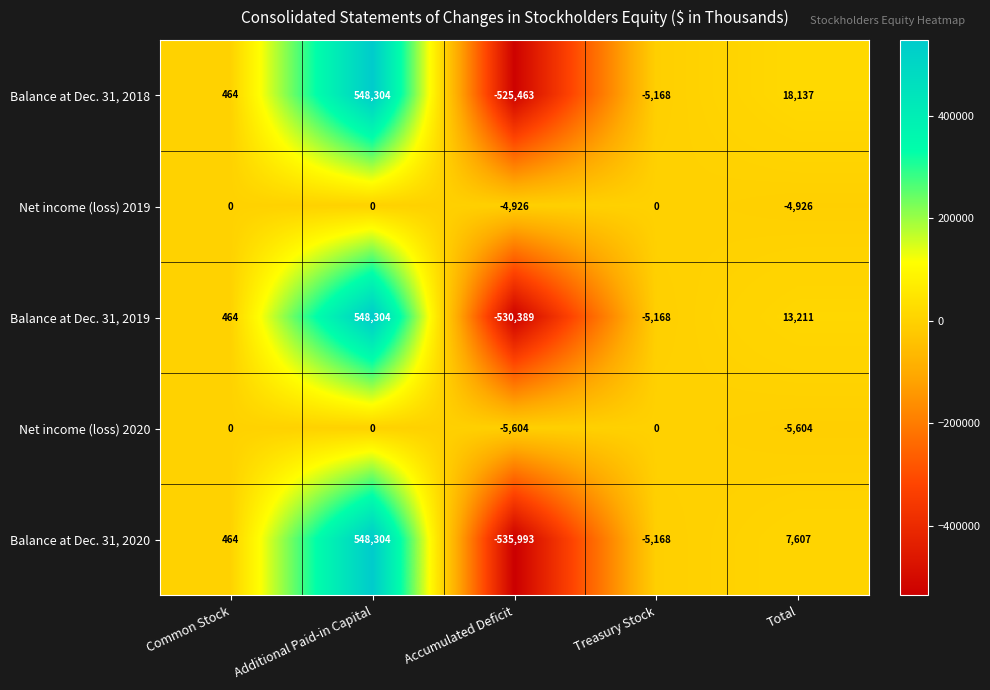

True or false: Balance at Dec. 31, 2020 has a value of 464 at Common Stock.

True